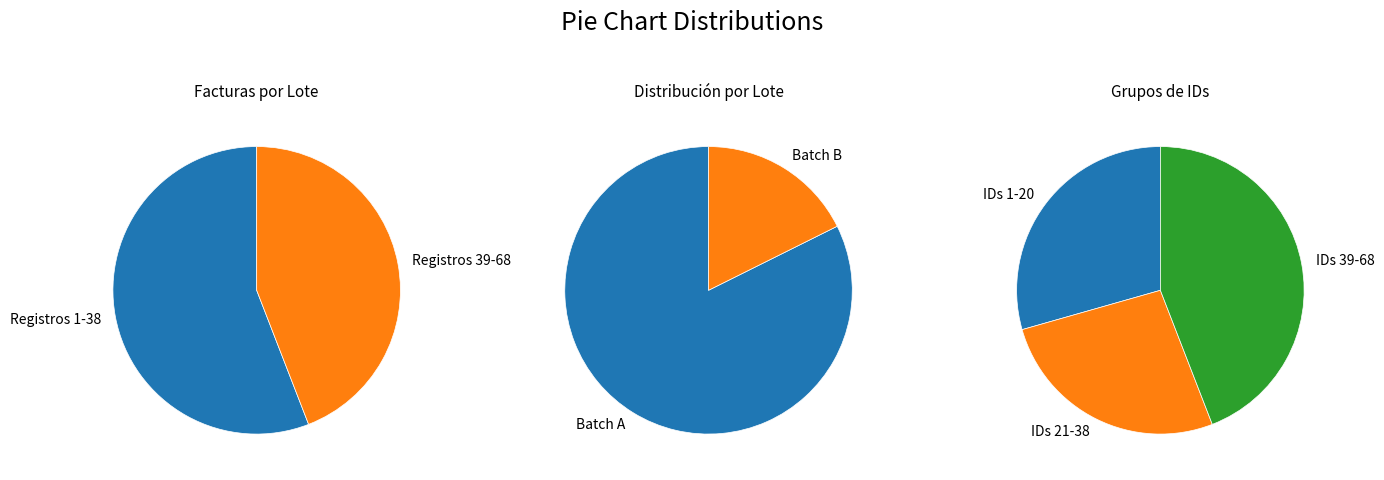

Does 1-38 account for over 50% of the chart?

Yes